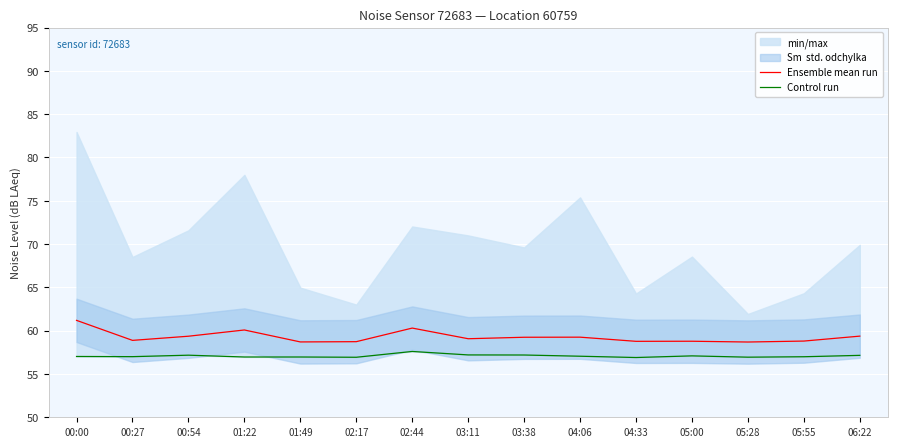

The value of Control run at 03:11 is 57.2. True or false?

True